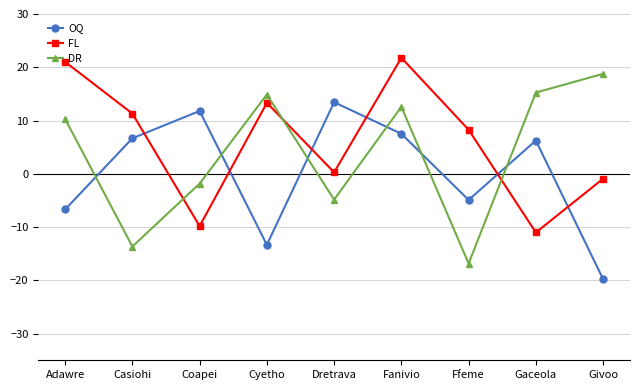

Which category has the lowest value across all series?

Givoo